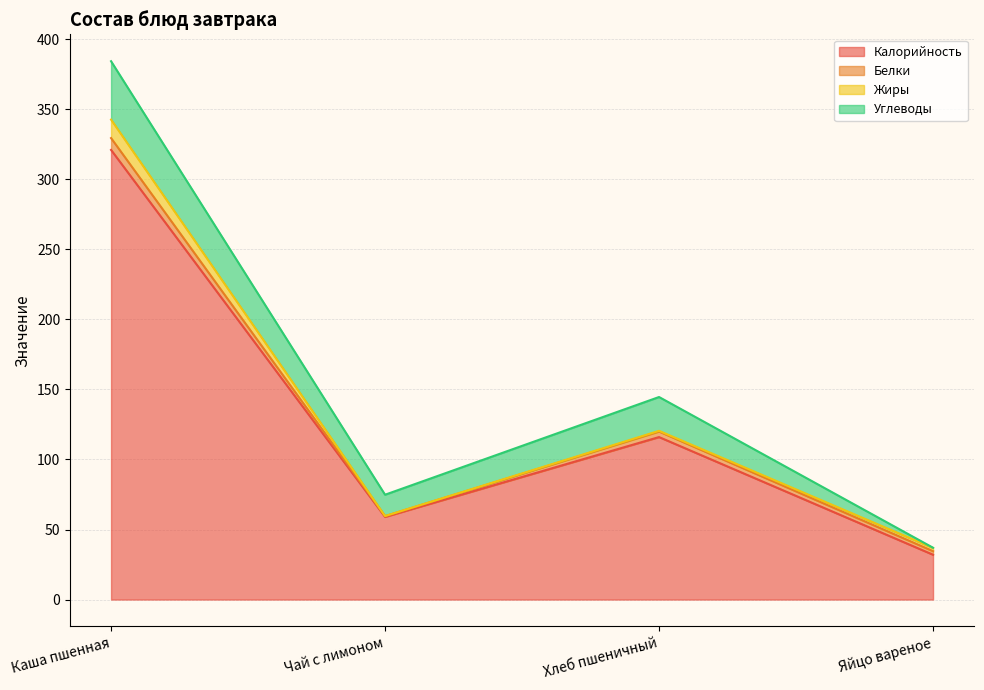

Is it true that Калорийность equals 46.9 at Хлеб пшеничный?

False